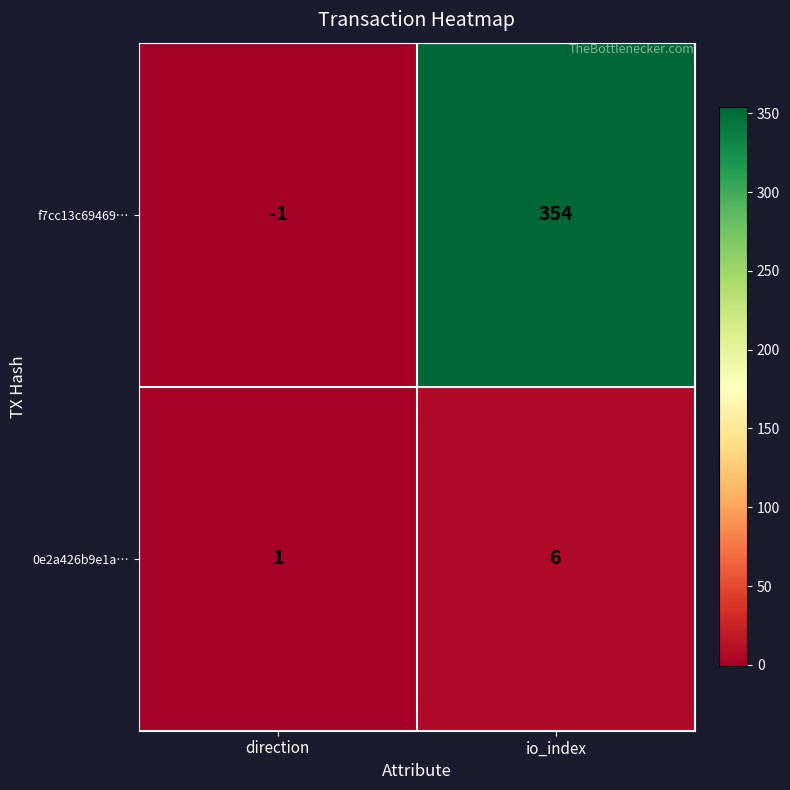

Reading left to right, what are all the values shown in this chart?

f7cc13c69469…: direction=-1	io_index=354
0e2a426b9e1a…: direction=1	io_index=6